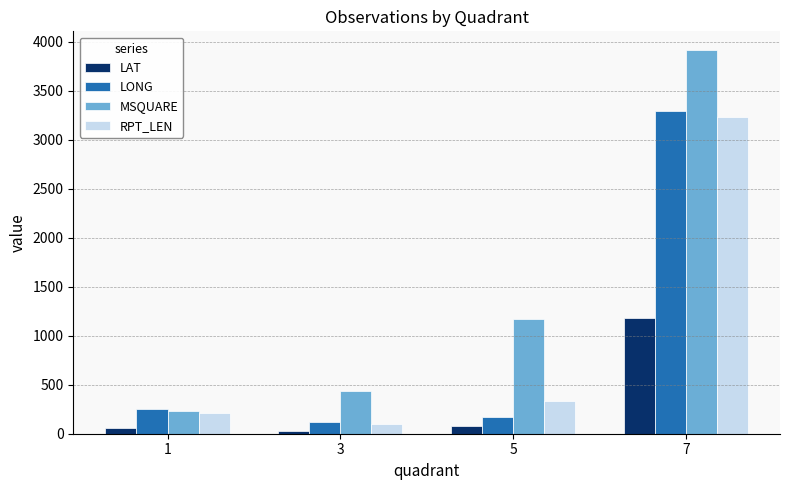

At how many categories does at least one series exceed 2663?

1